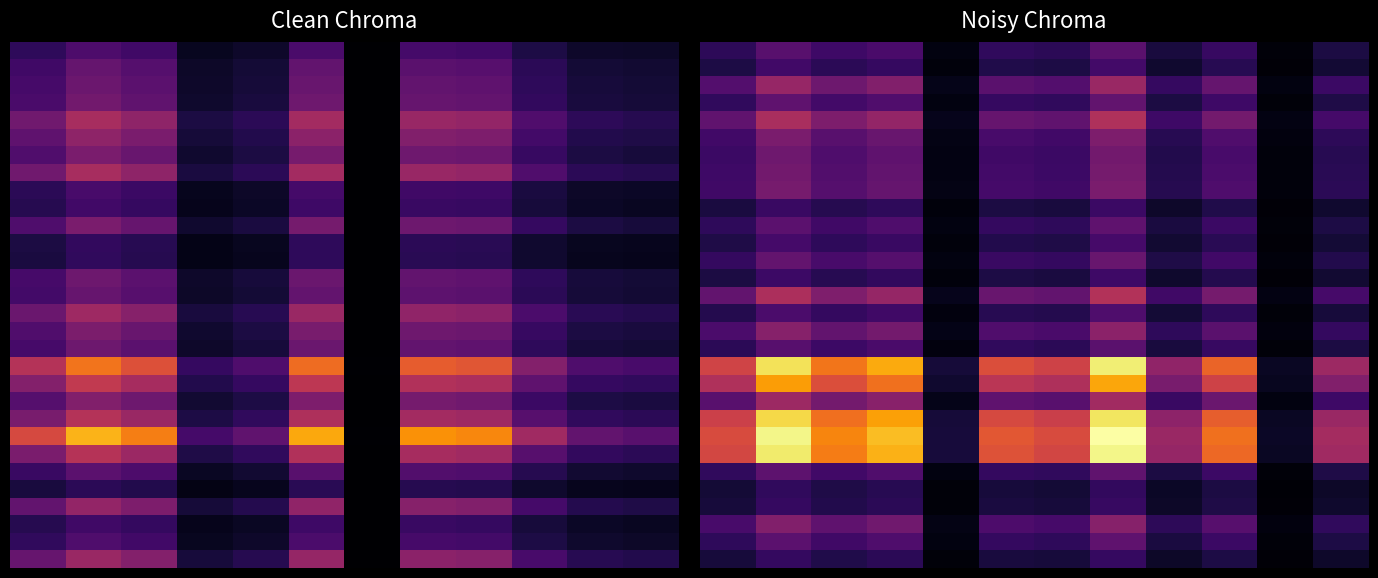

What is the maximum value shown in the chart?

3.0